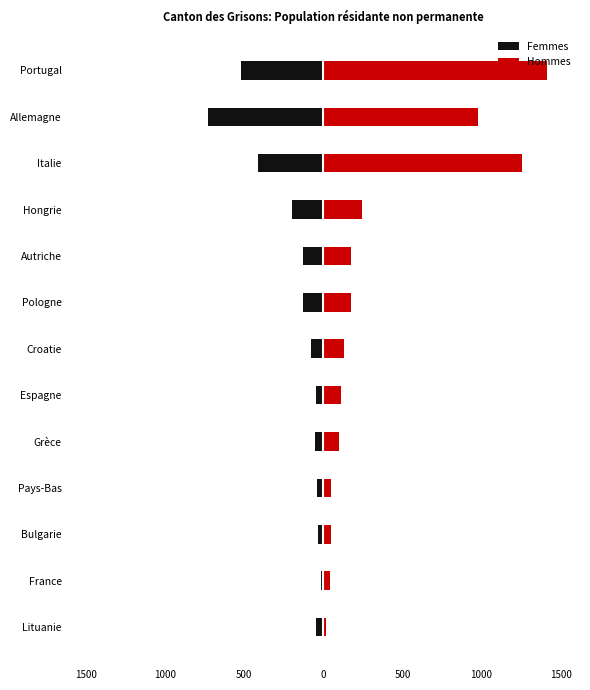

What is the average value of the Femmes series?

-187